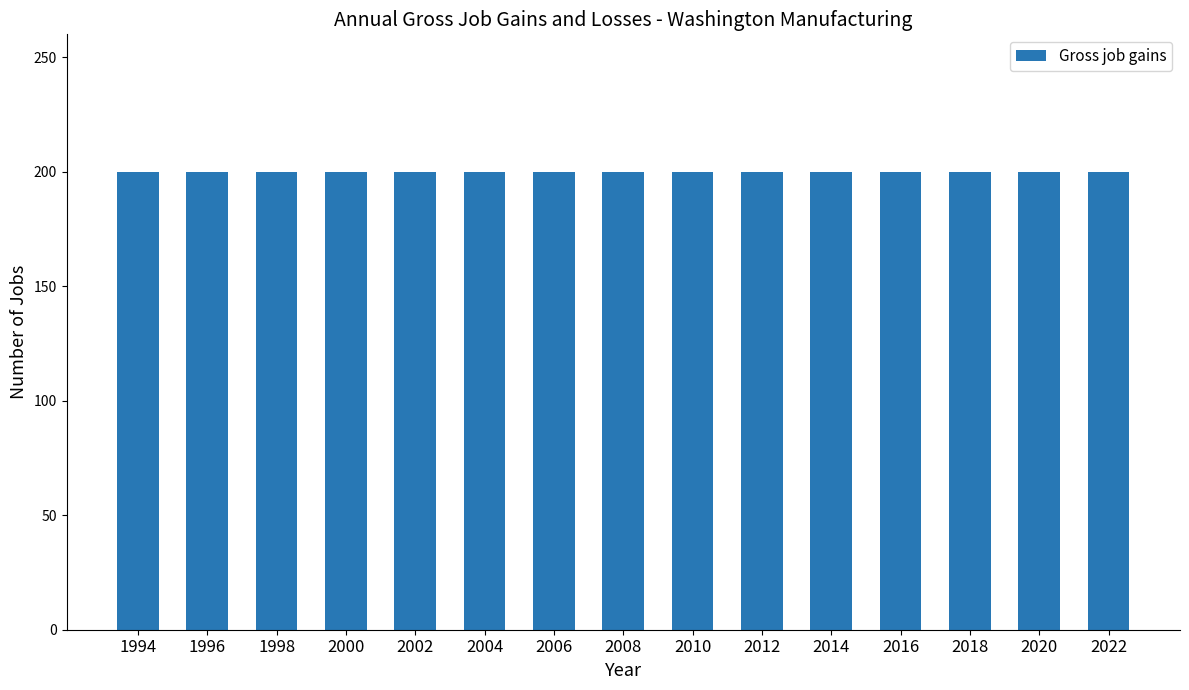

Count the number of categories in the chart.

15